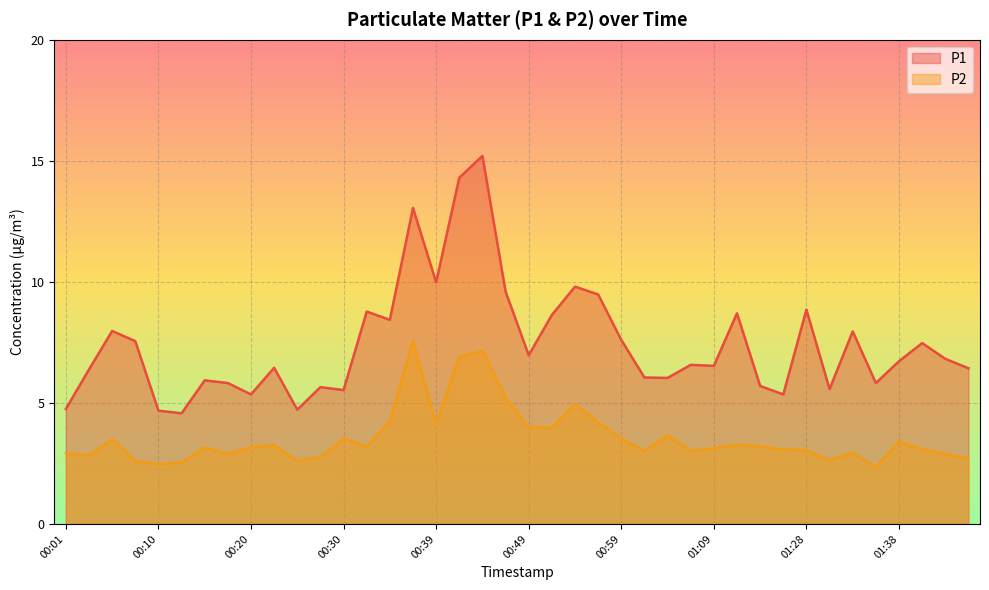

Rank the series by their average value, from lowest to highest.

P2, P1